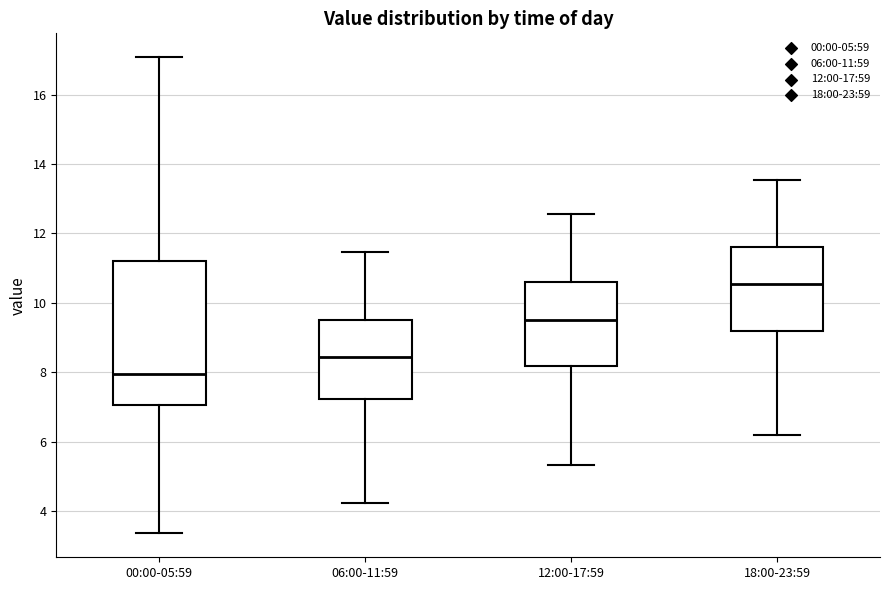

Where does the lower whisker of the box for 18:00-23:59 end on the y-axis? The values are not printed on the chart, so give them approximately, as read against the axis.

6.2